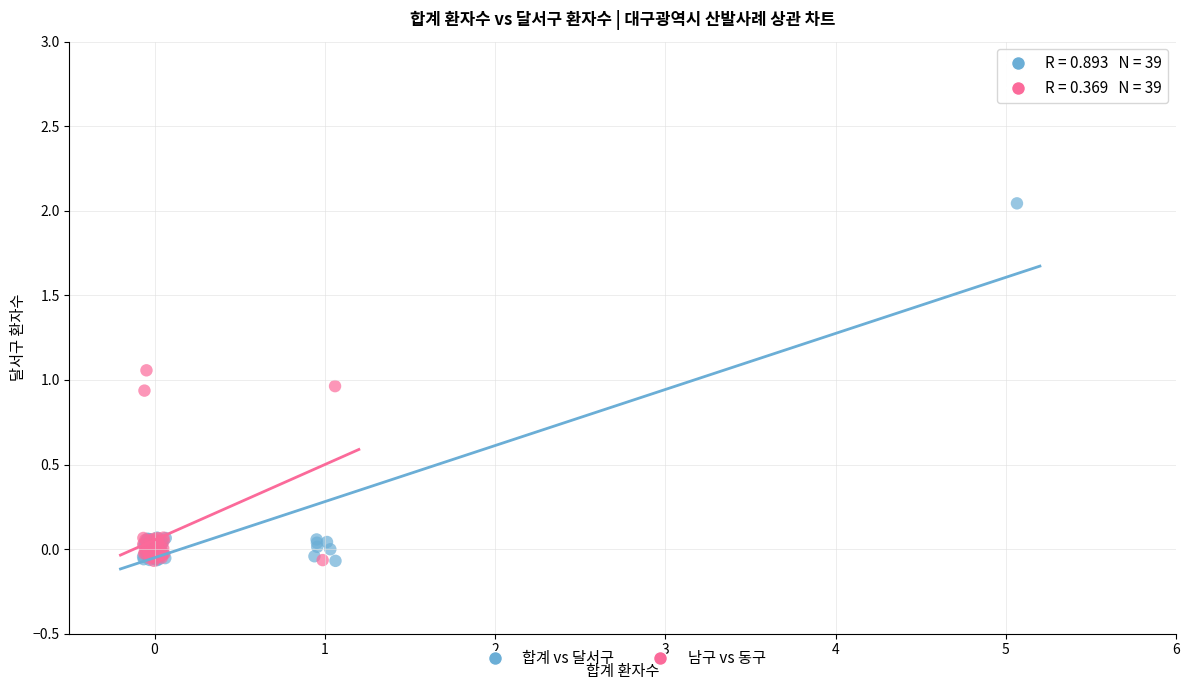

Which series has the largest Y range (max minus min)?

합계 vs 달서구